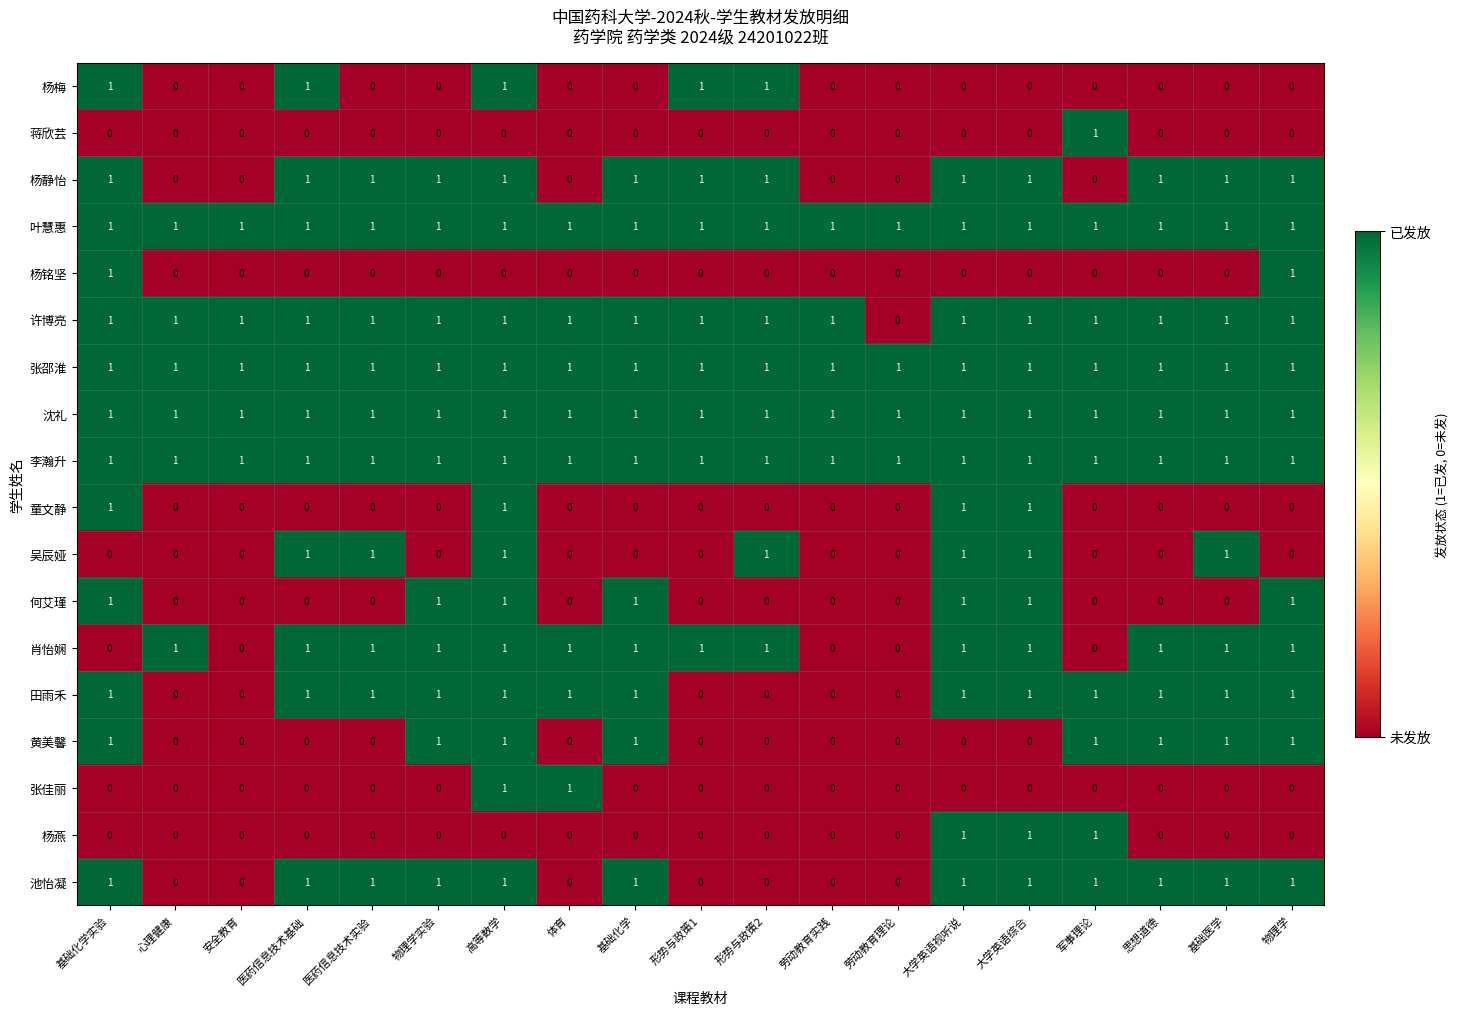

At which category is the sum across all series the highest?

高等数学